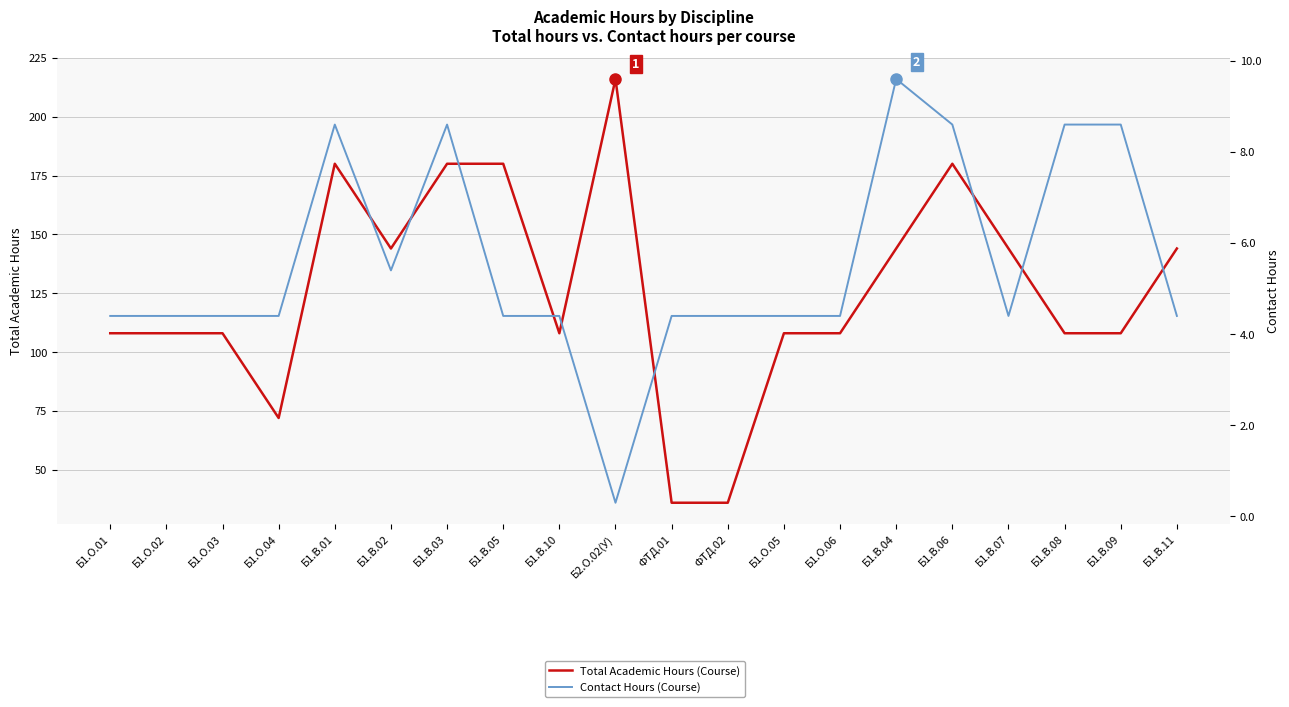

True or false: Contact Hours (Course) and Total Academic Hours (Course) intersect in this chart.

False